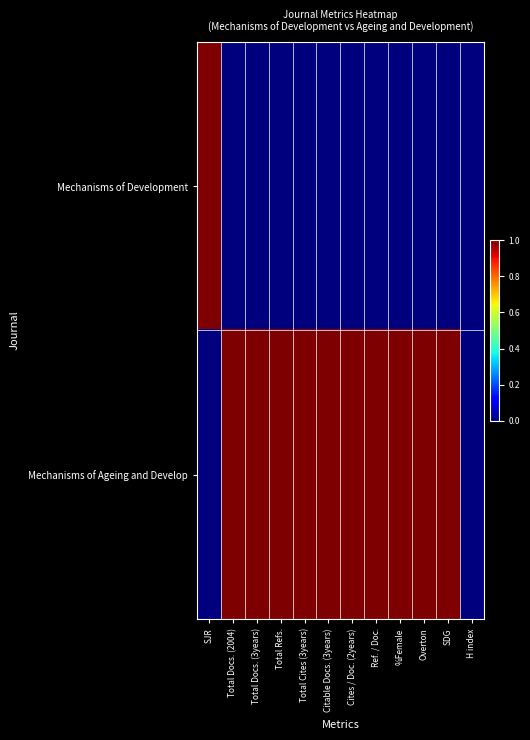

Reading left to right, what are all the values shown in this chart?

Mechanisms of Development: SJR=1	Total Docs. (2004)=0	Total Docs. (3years)=0	Total Refs.=0	Total Cites (3years)=0	Citable Docs. (3years)=0	Cites / Doc. (2years)=0	Ref. / Doc.=0	%Female=0	Overton=0	SDG=0	H index=0
Mechanisms of Ageing and Develop: SJR=0	Total Docs. (2004)=1	Total Docs. (3years)=1	Total Refs.=1	Total Cites (3years)=1	Citable Docs. (3years)=1	Cites / Doc. (2years)=1	Ref. / Doc.=1	%Female=1	Overton=1	SDG=1	H index=0